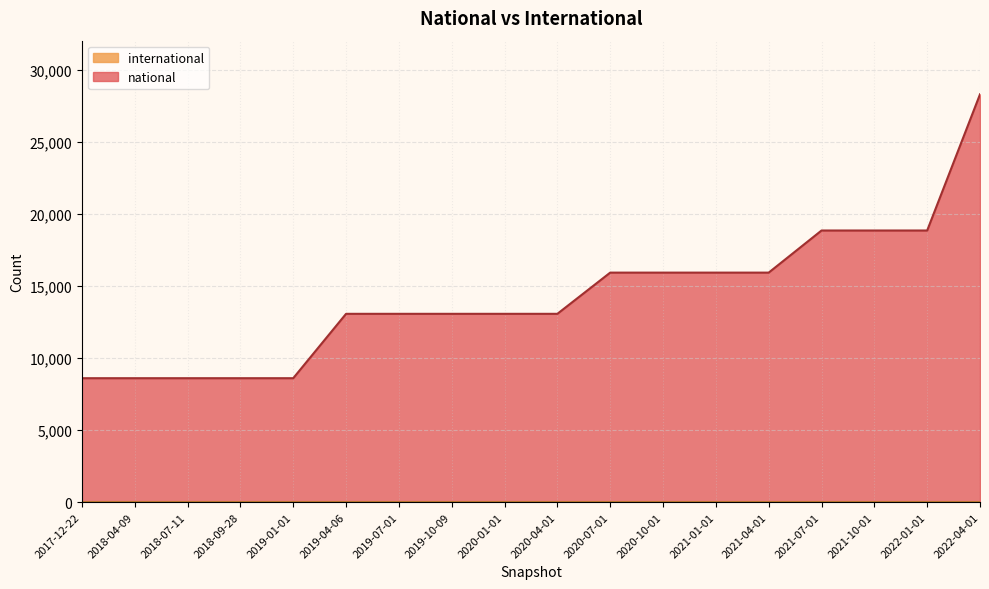

What is the change in value from 2018-04-09 to 2022-04-01?

+19685